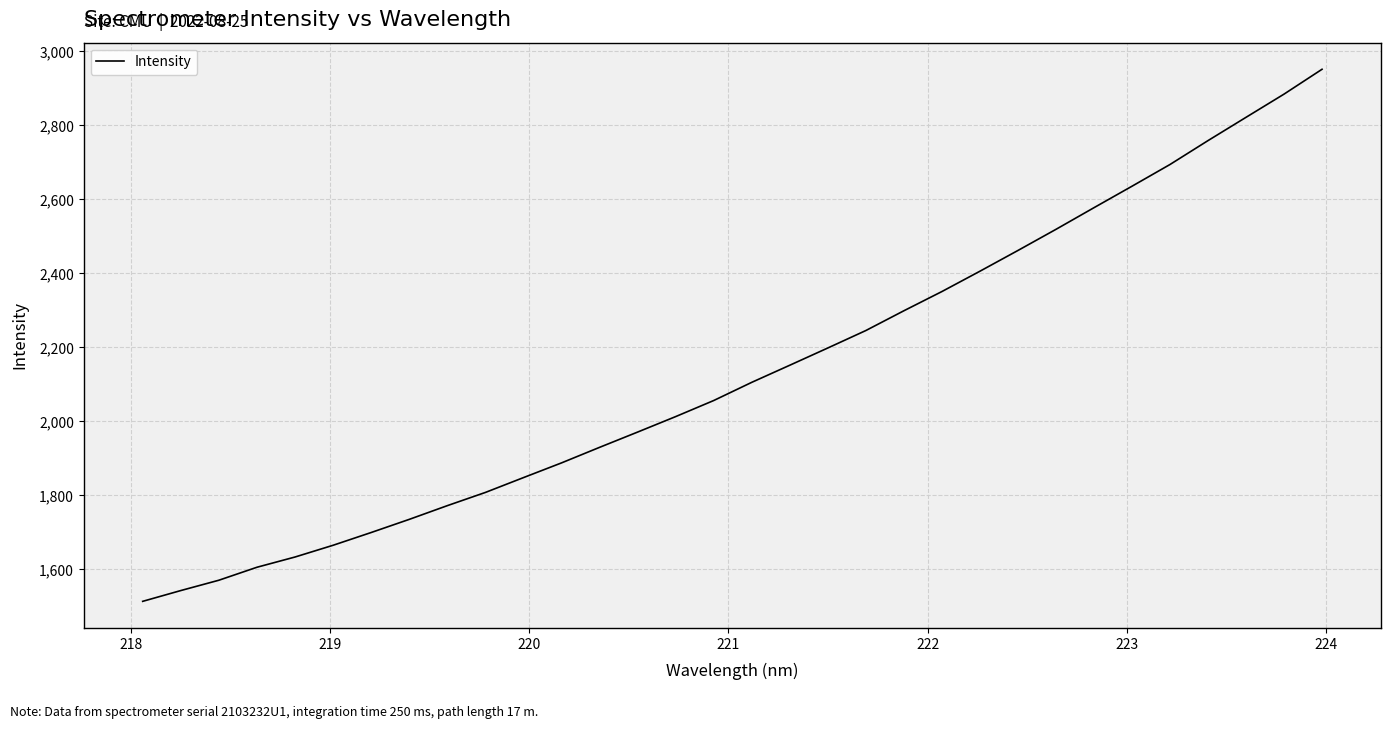

What is the greatest value displayed?

2951.6